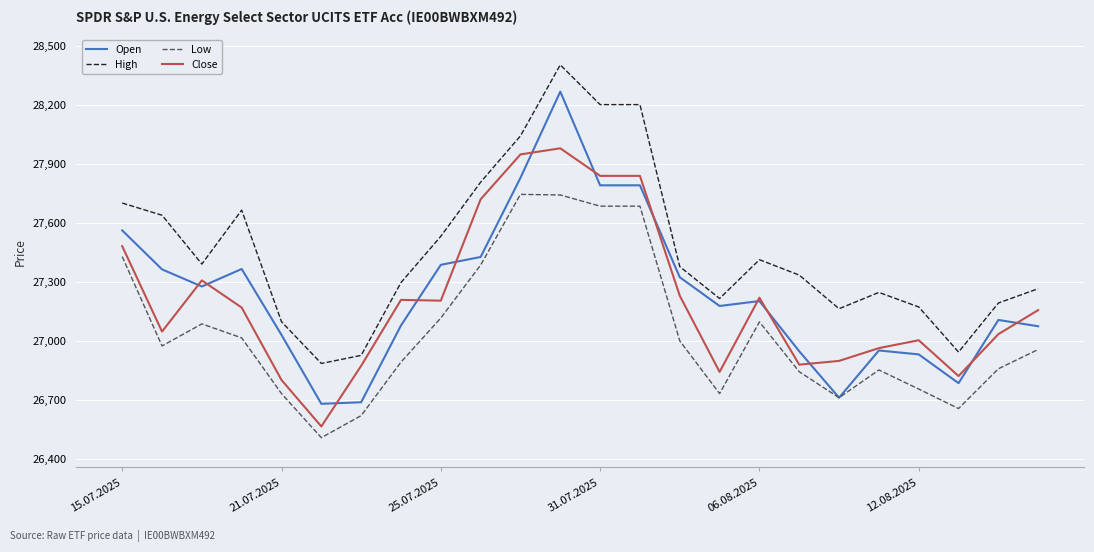

Which series has the widest spread of values?

Open